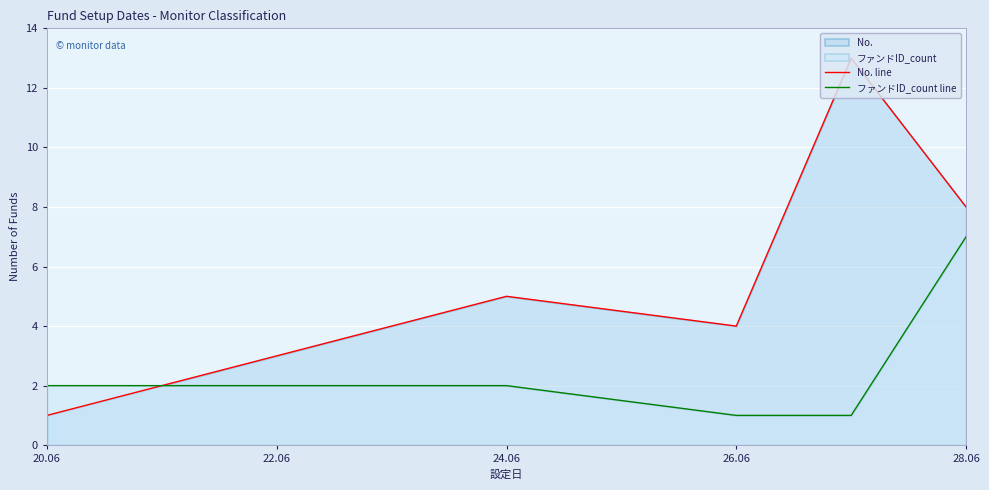

Which label corresponds to the smallest value in the chart?

20.06